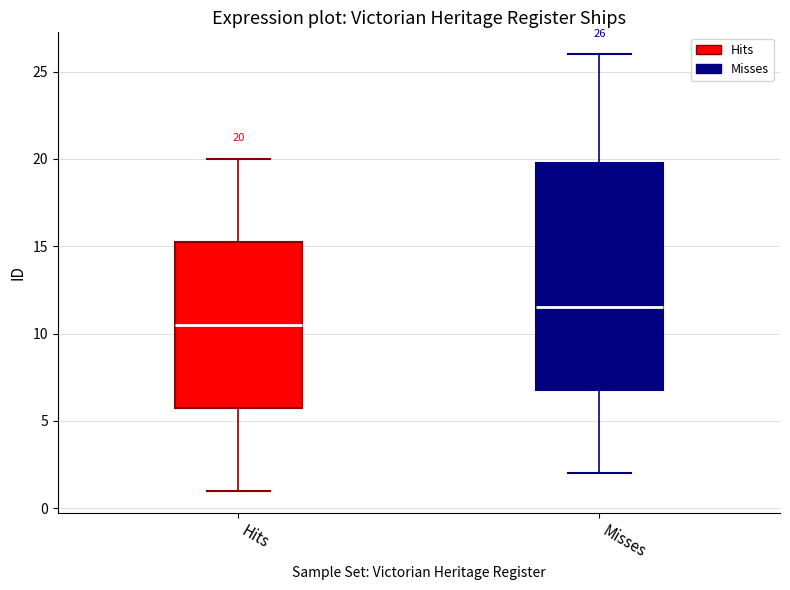

Which box's median line is the highest?

Misses